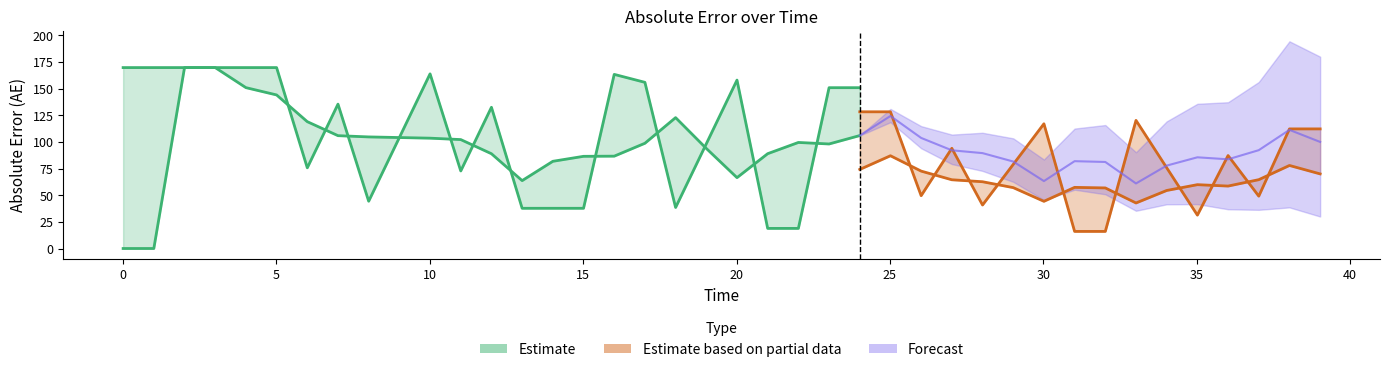

True or false: AE and AU_interp intersect in this chart.

False